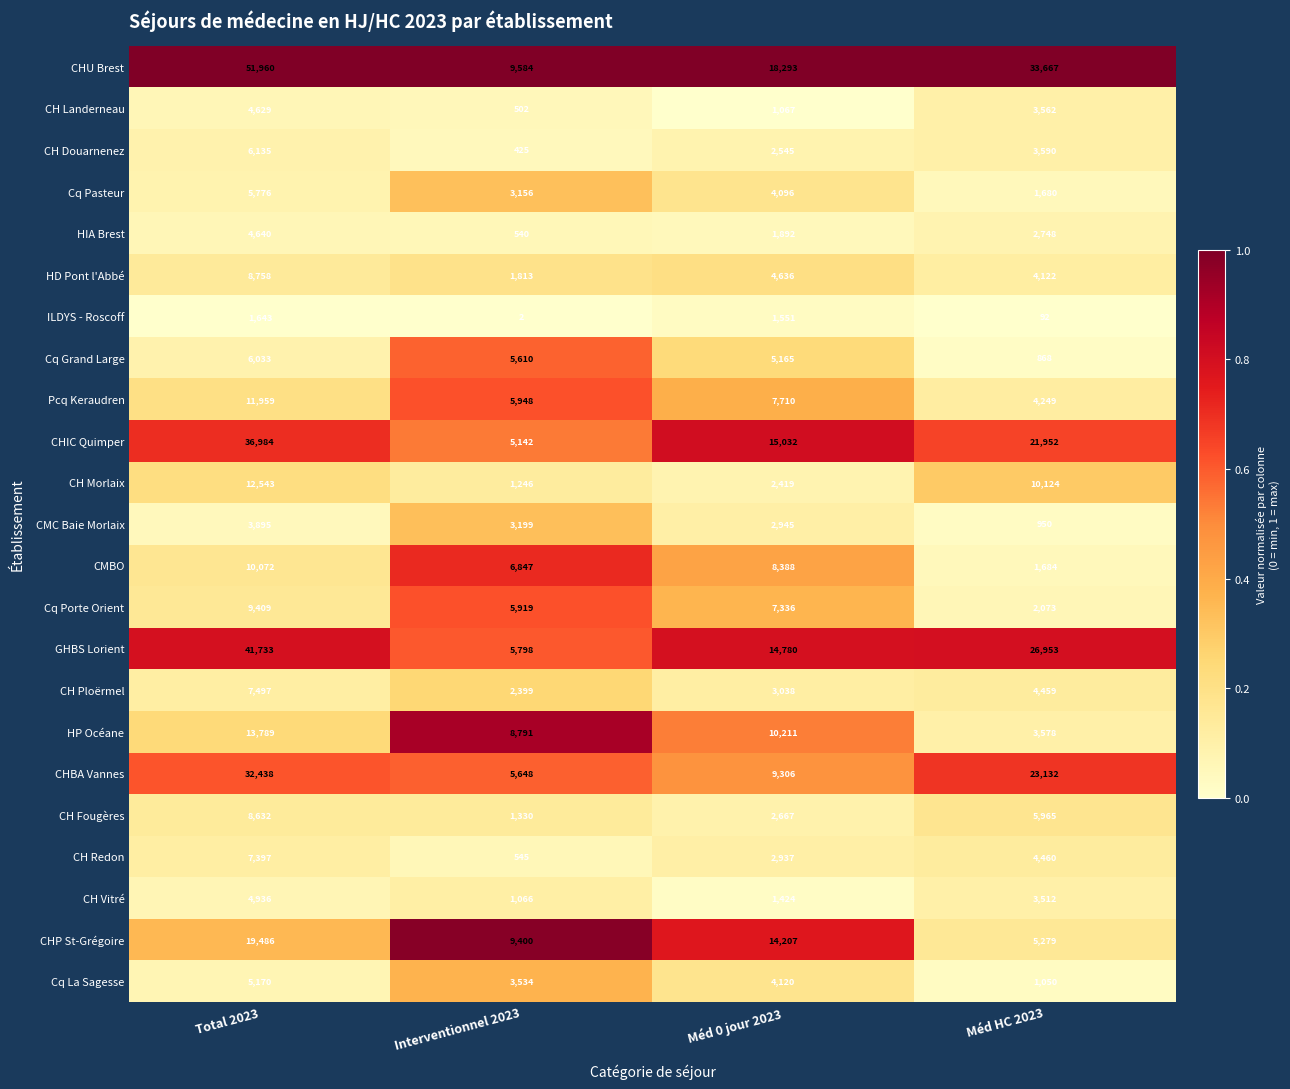

Which series has the largest total across all categories?

CHU Brest